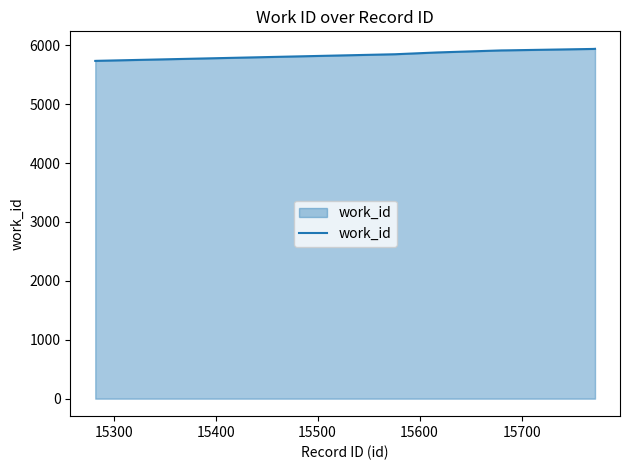

What is the greatest value displayed?

5939